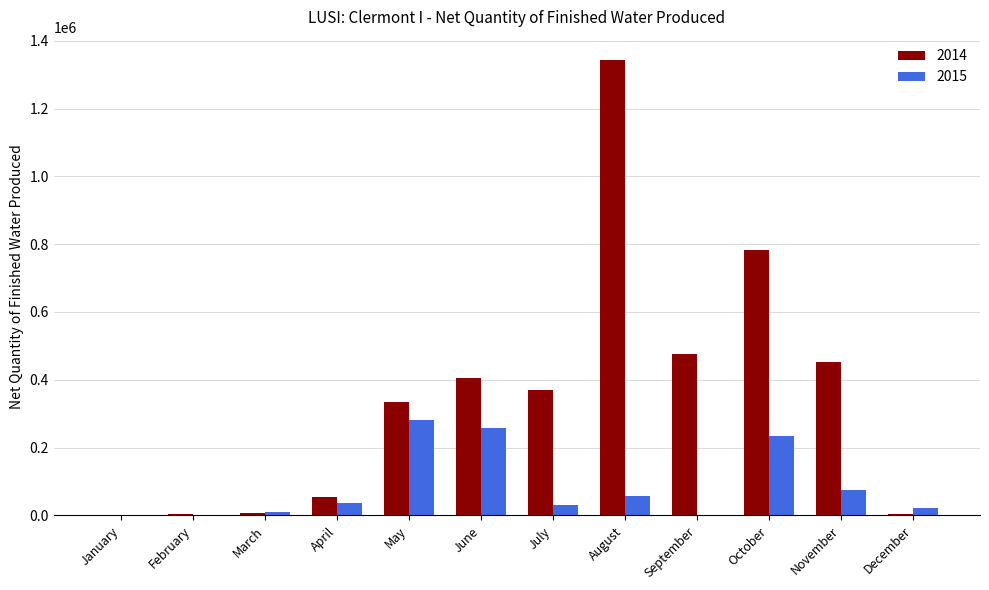

True or false: 2014 has a value of 610417 at June.

False